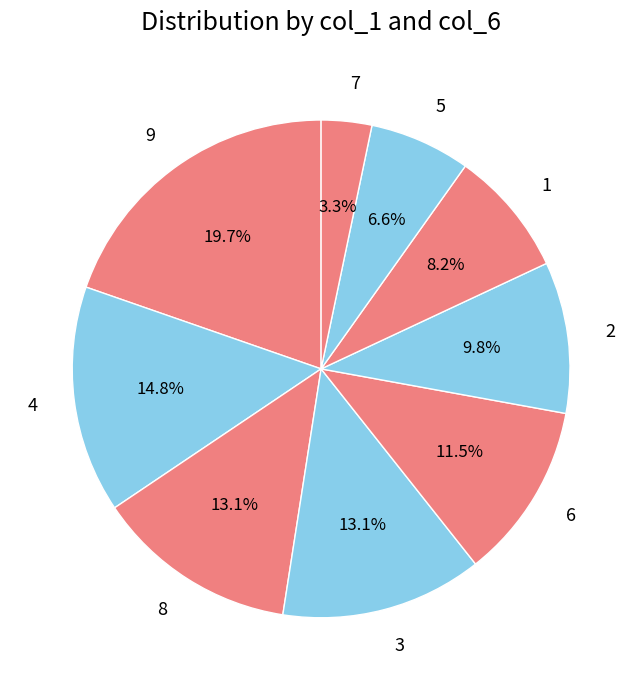

Combined, do 7 and 9 account for over 50%?

No